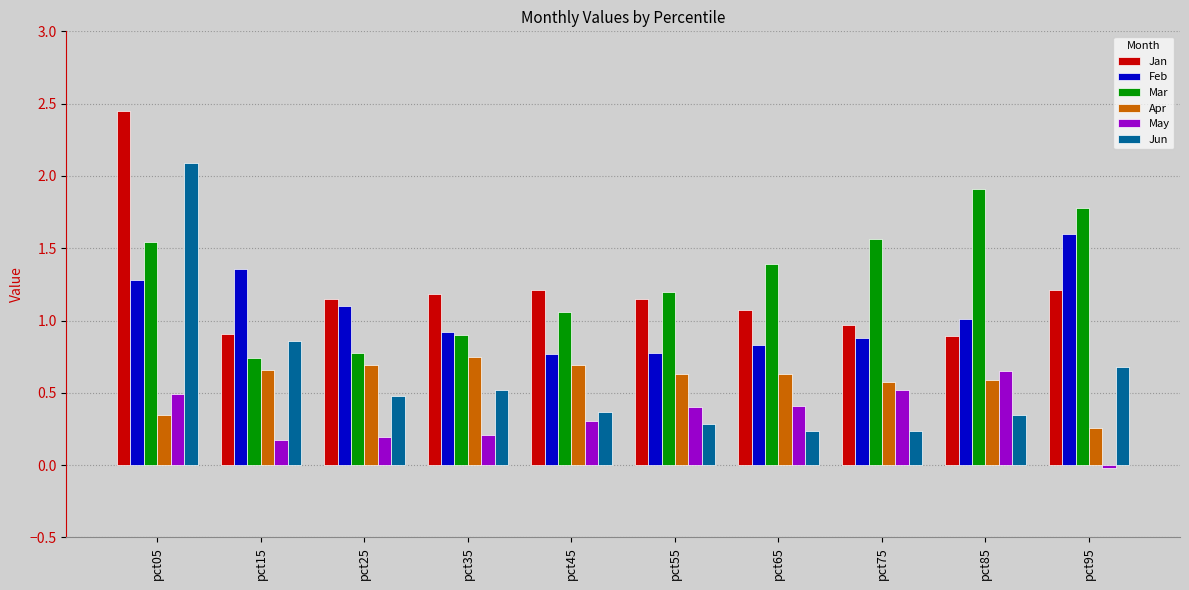

What is the sum of the Apr values at pct25 and pct65?

1.3